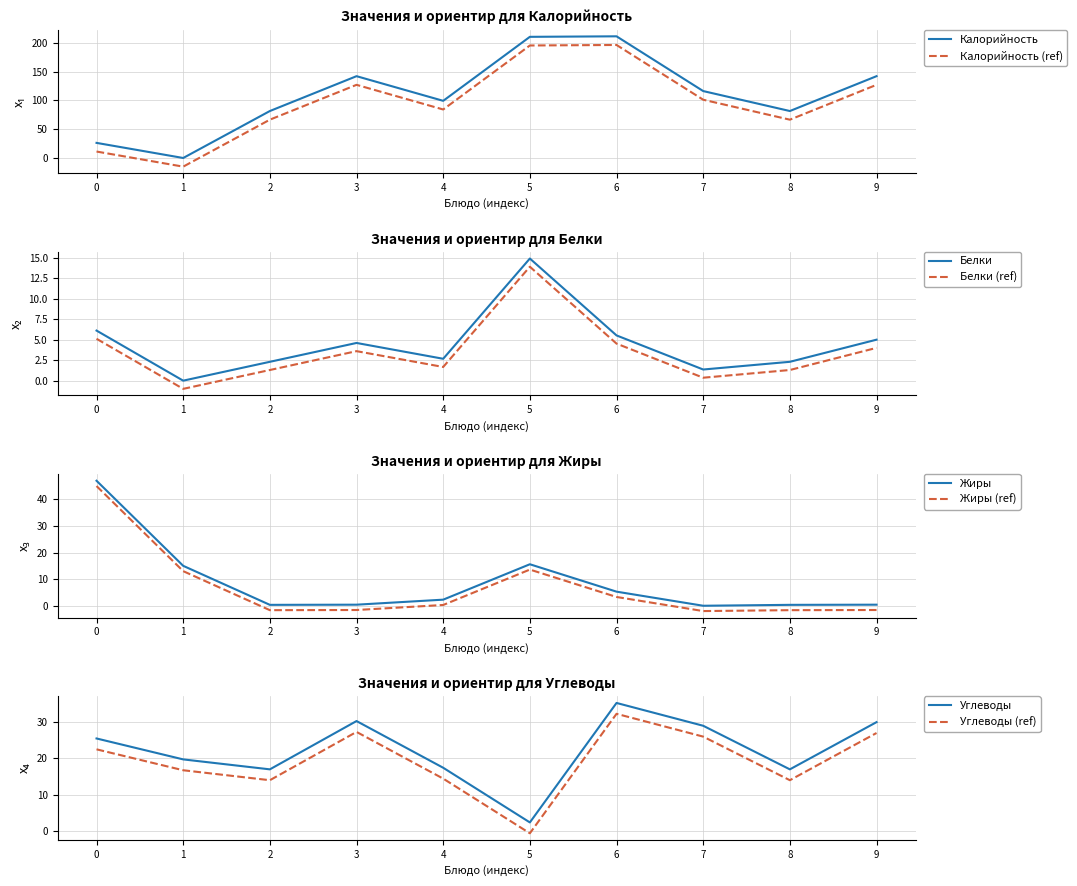

At how many categories does at least one series exceed 62?

8